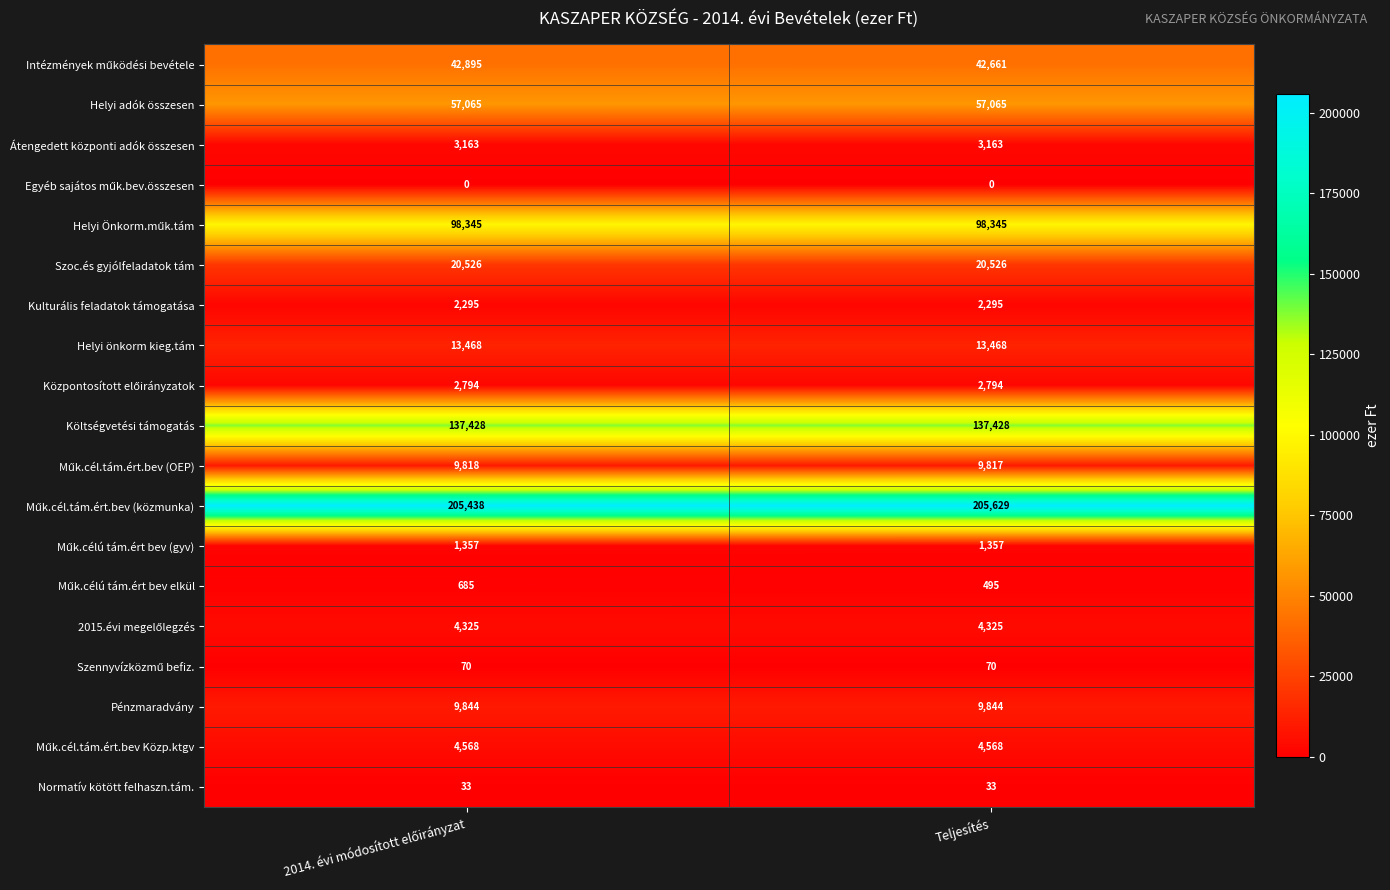

What is the total value across all series at Teljesítés?

613883